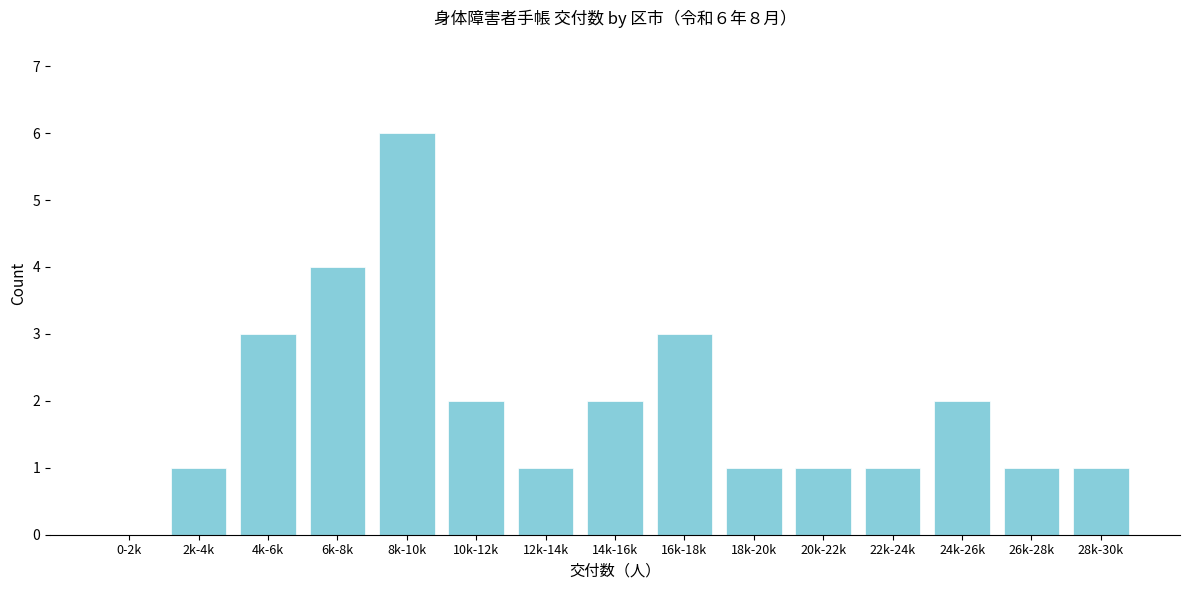

Reading right to left, extract all data points from this chart.

28k-30k=1	26k-28k=1	24k-26k=2	22k-24k=1	20k-22k=1	18k-20k=1	16k-18k=3	14k-16k=2	12k-14k=1	10k-12k=2	8k-10k=6	6k-8k=4	4k-6k=3	2k-4k=1	0-2k=0